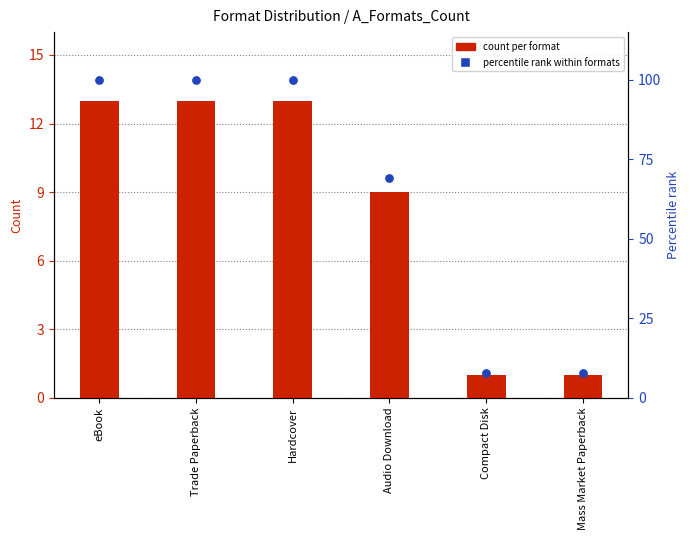

At which category is the sum across all series the highest?

eBook